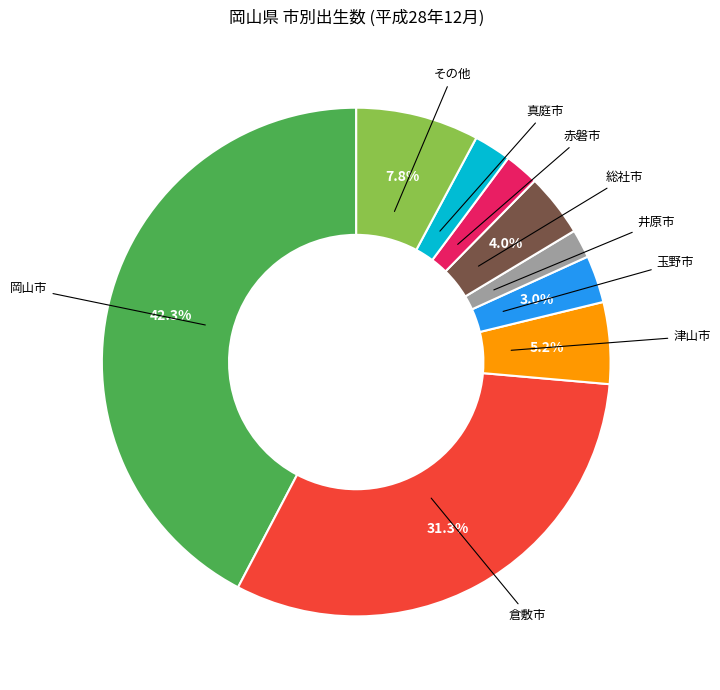

Is there a majority slice in this chart?

No